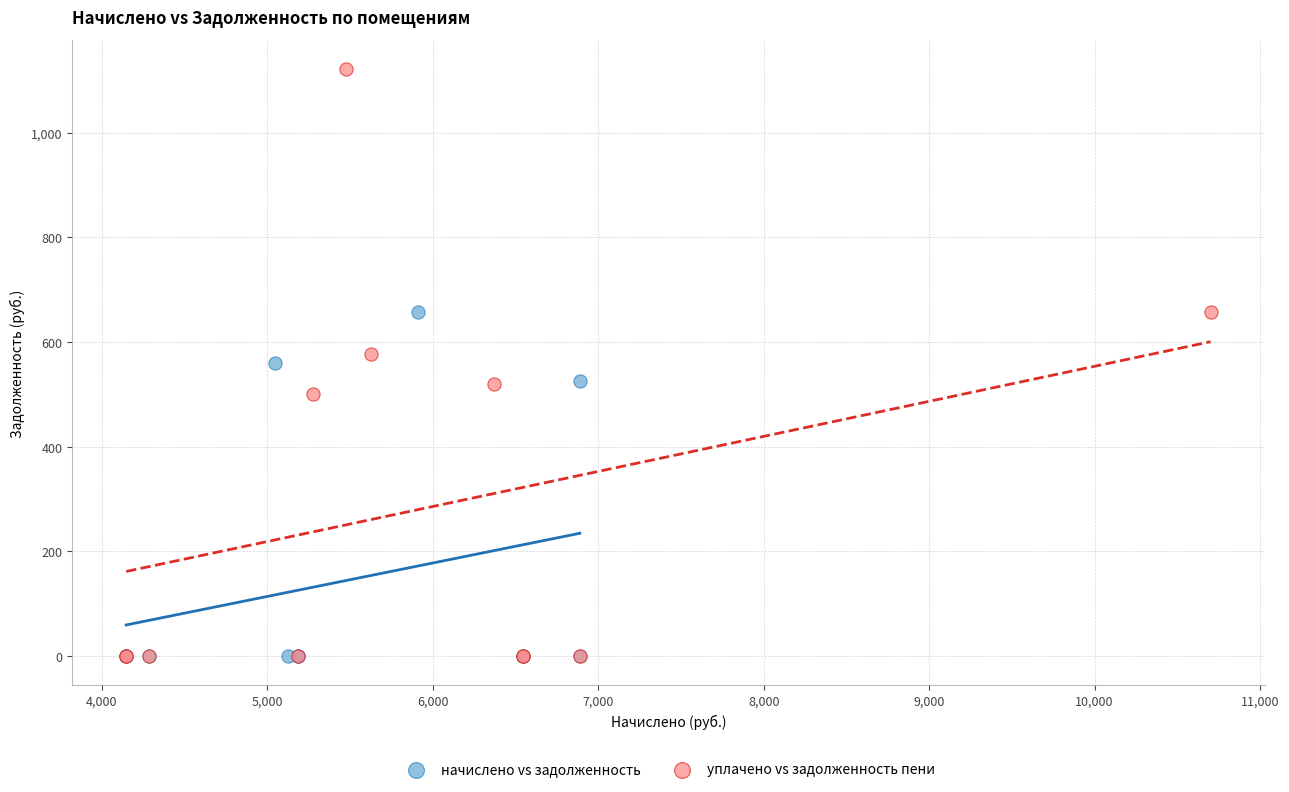

What are all the series names shown in the legend?

начислено vs задолженность, уплачено vs задолженность пени